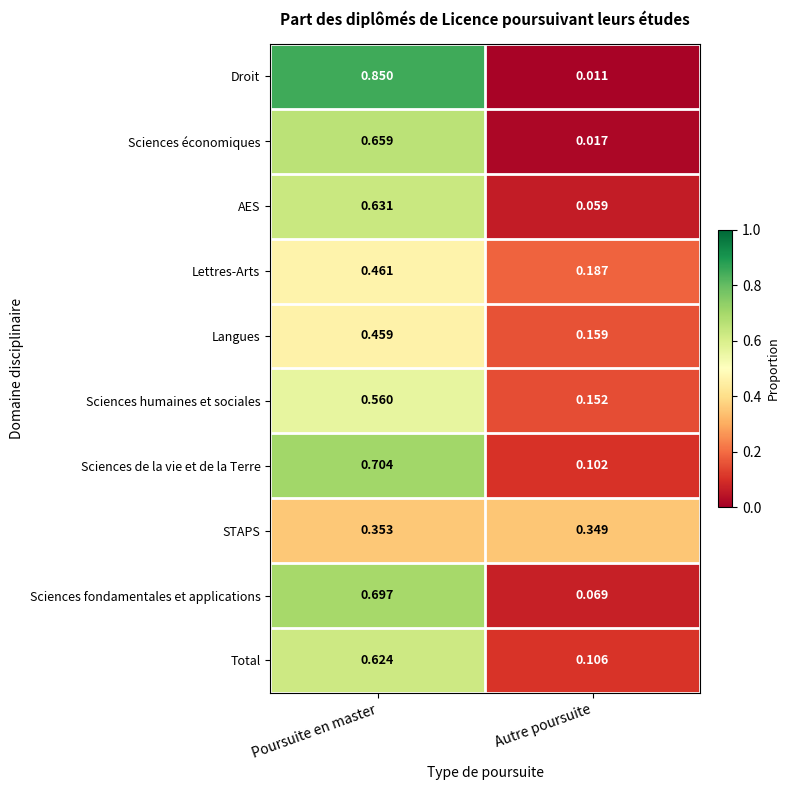

Count the number of categories in the chart.

2